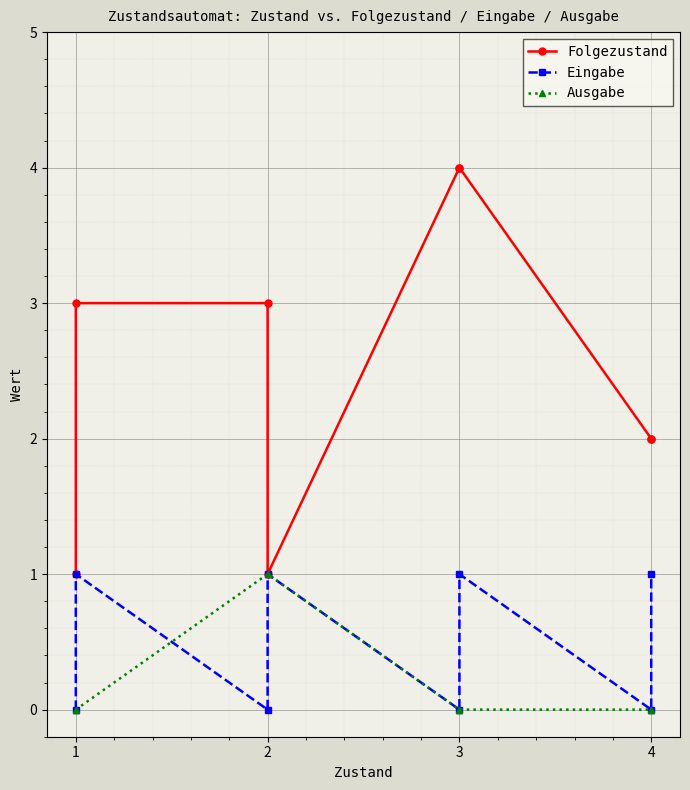

What is the difference between the maximum and minimum values in the Folgezustand series?

3